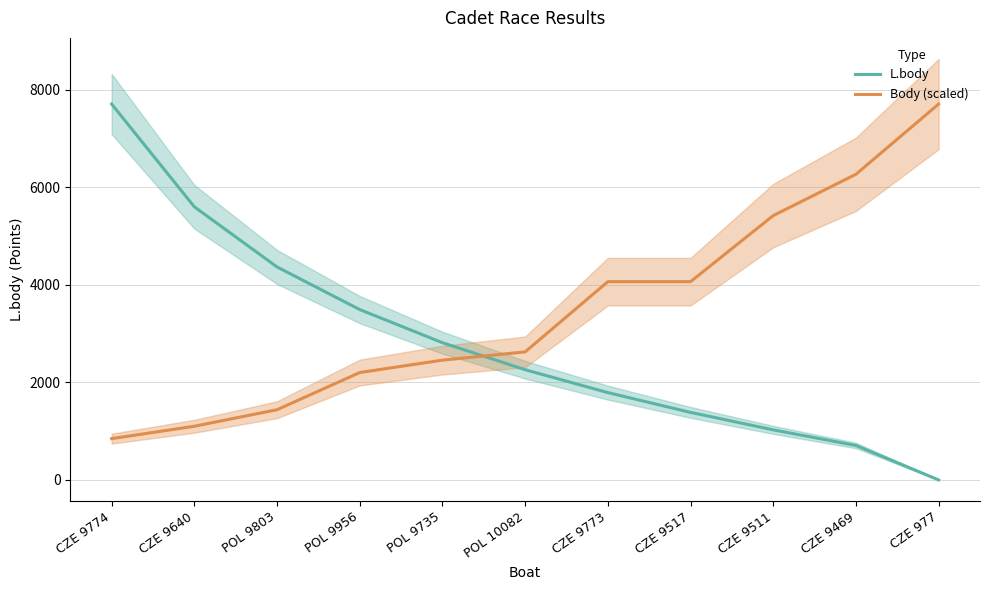

What is the difference between the highest and lowest values at POL 10082?

365.5